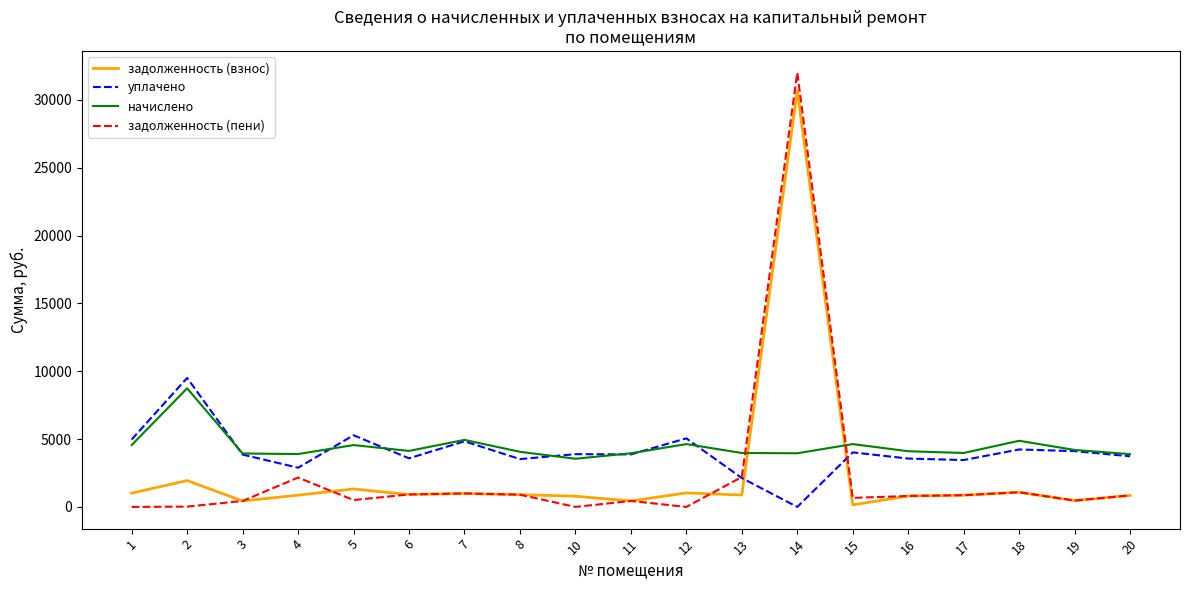

The value of уплачено at 20 is 3732.0. True or false?

True